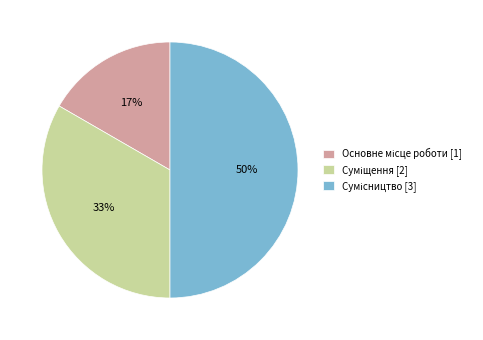

How many segments does this pie chart have?

3